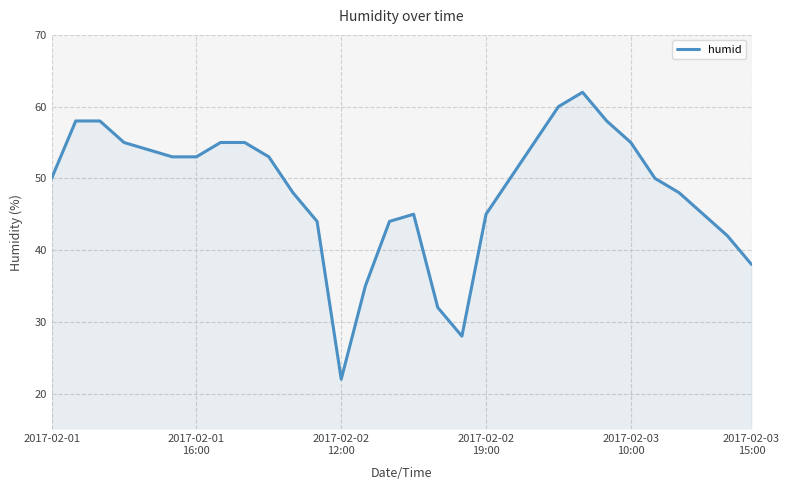

How many distinct data groups are displayed?

1